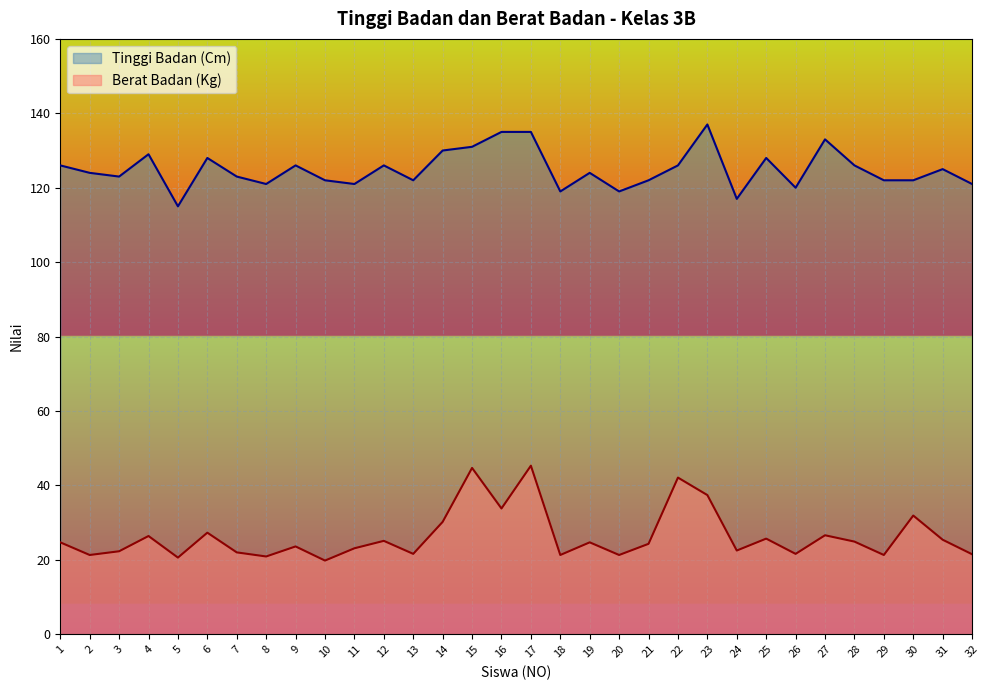

What is the smallest value displayed?

19.8